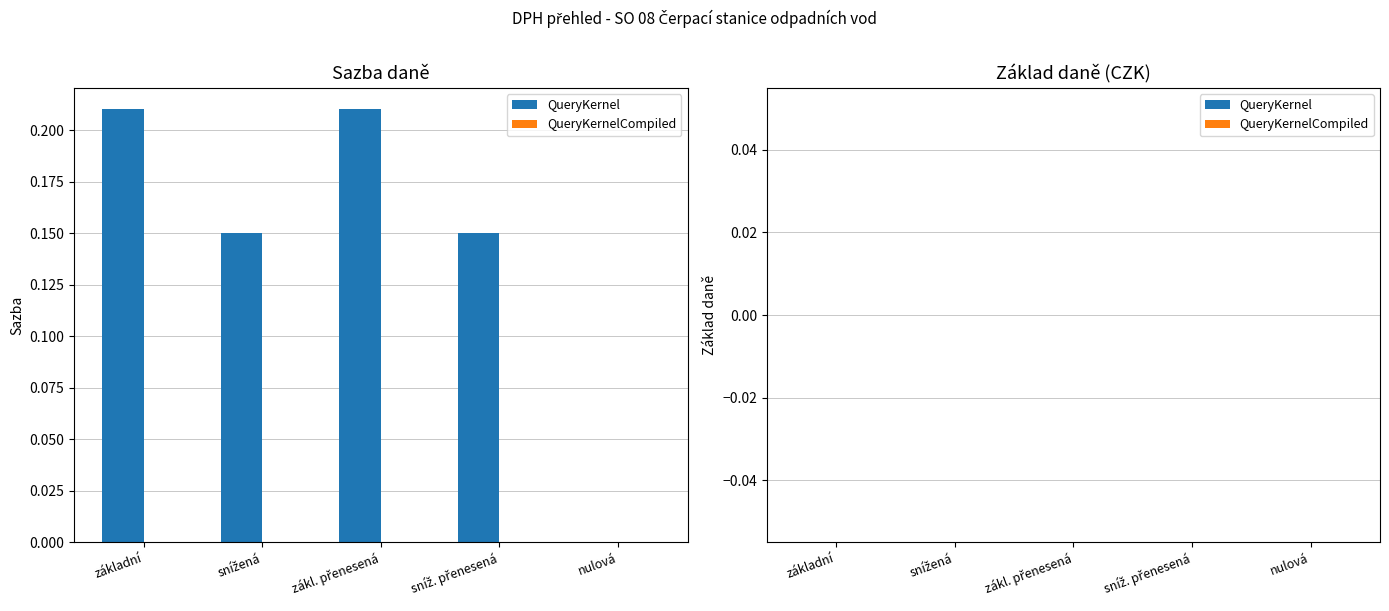

The chart shows a value of 0.1 at nulová. True or false?

False